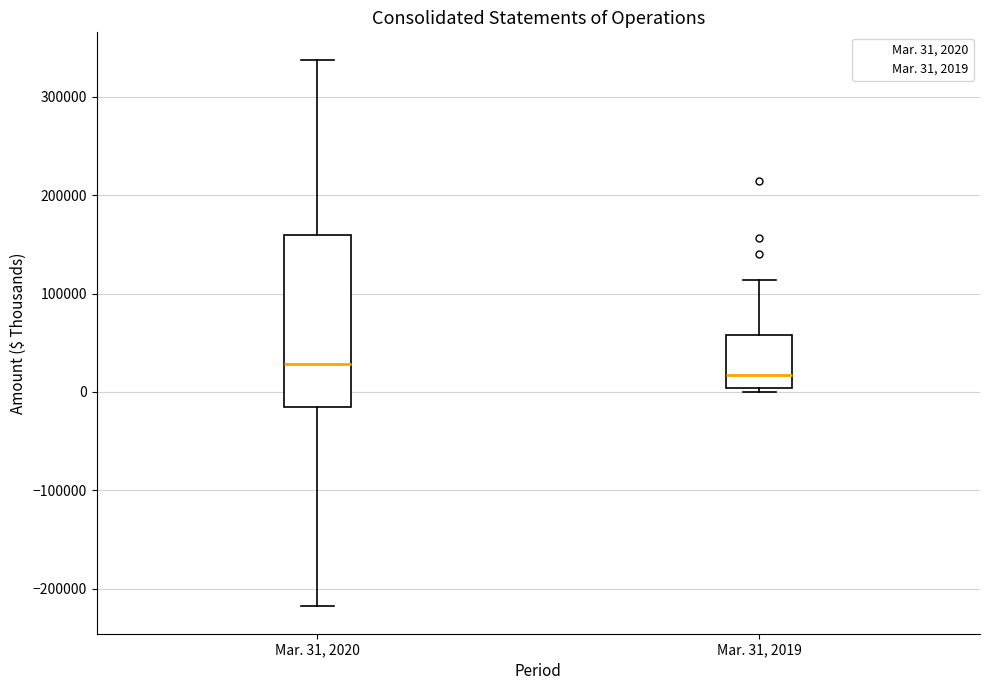

Comparing the boxes themselves (not the whiskers), which one is the tallest?

Mar. 31, 2020